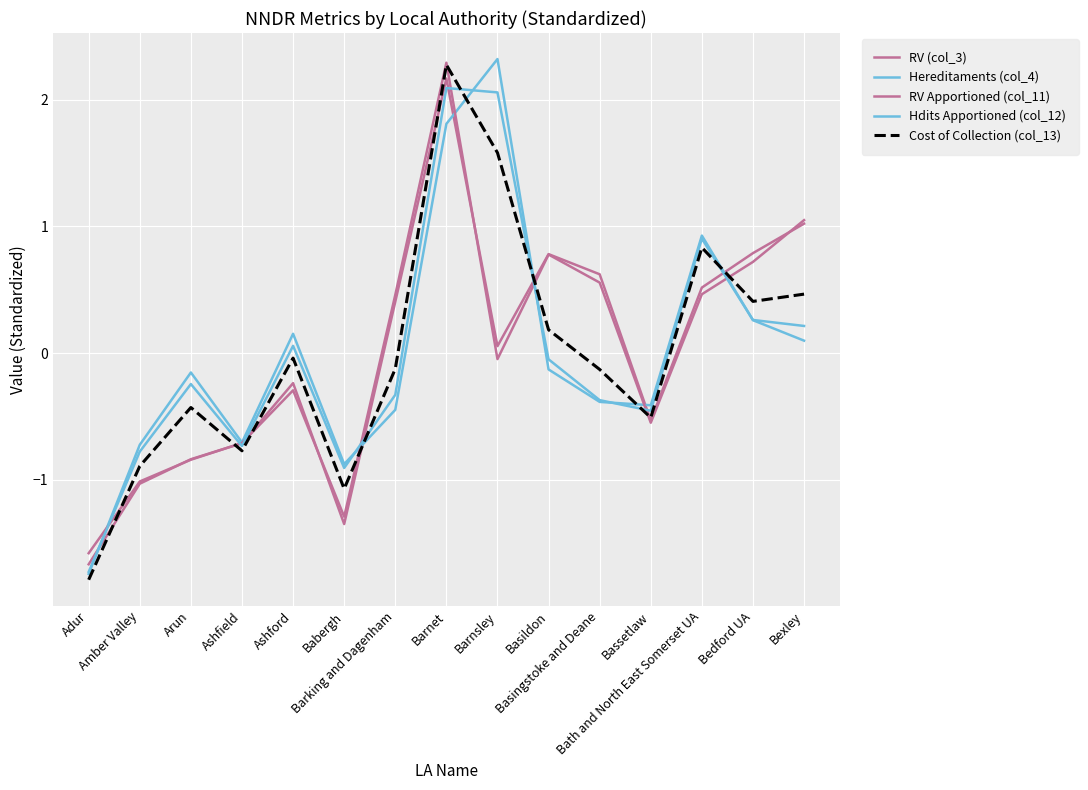

Reading left to right, what are all the values shown in this chart?

RV (col_3): -1.7	-1.0	-0.8	-0.7	-0.2	-1.3	0.4	2.2	0.1	0.8	0.6	-0.5	0.5	0.8	1.0
Hereditaments (col_4): -1.7	-0.7	-0.2	-0.7	0.2	-0.9	-0.4	1.8	2.3	-0.1	-0.4	-0.4	0.9	0.3	0.1
RV Apportioned (col_11): -1.6	-1.0	-0.8	-0.7	-0.3	-1.3	0.5	2.3	-0.0	0.8	0.6	-0.5	0.5	0.7	1.0
Hdits Apportioned (col_12): -1.7	-0.8	-0.2	-0.7	0.1	-0.9	-0.3	2.1	2.1	-0.0	-0.4	-0.5	0.9	0.3	0.2
Cost of Collection (col_13): -1.8	-0.9	-0.4	-0.8	-0.0	-1.1	-0.1	2.3	1.6	0.2	-0.1	-0.5	0.8	0.4	0.5